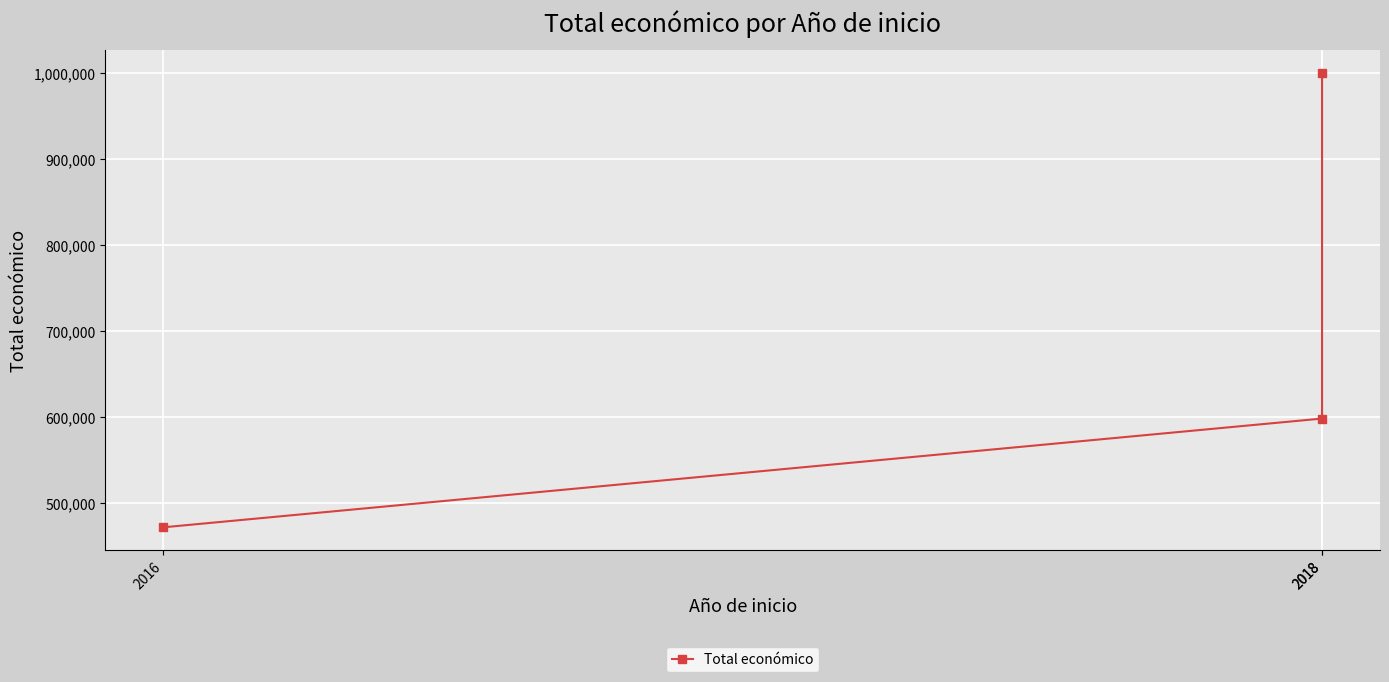

How many data points are less than 598049?

1